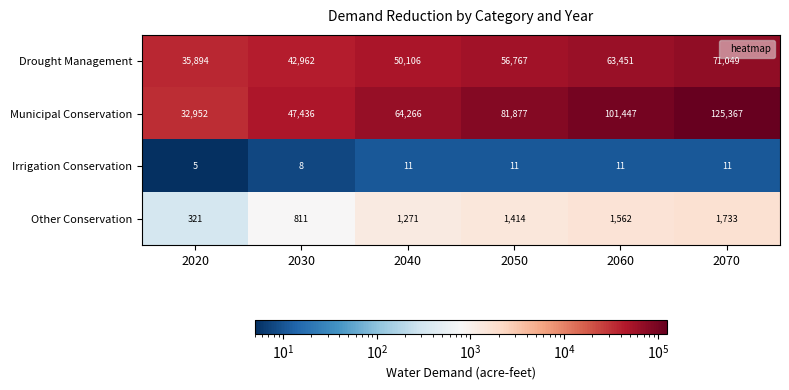

What is the difference between the highest and lowest values at 2020?

35889